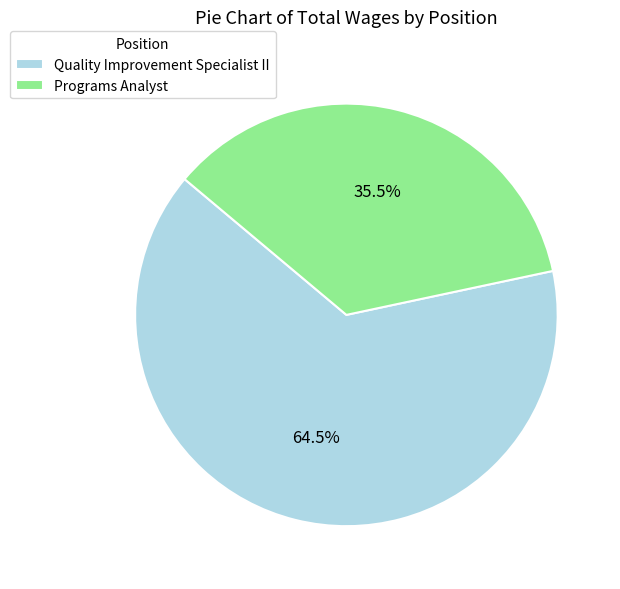

What portion of the pie excludes Programs Analyst?

64.5%